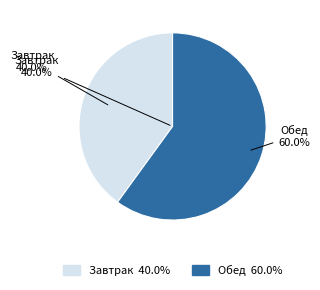

How many segments does this pie chart have?

2